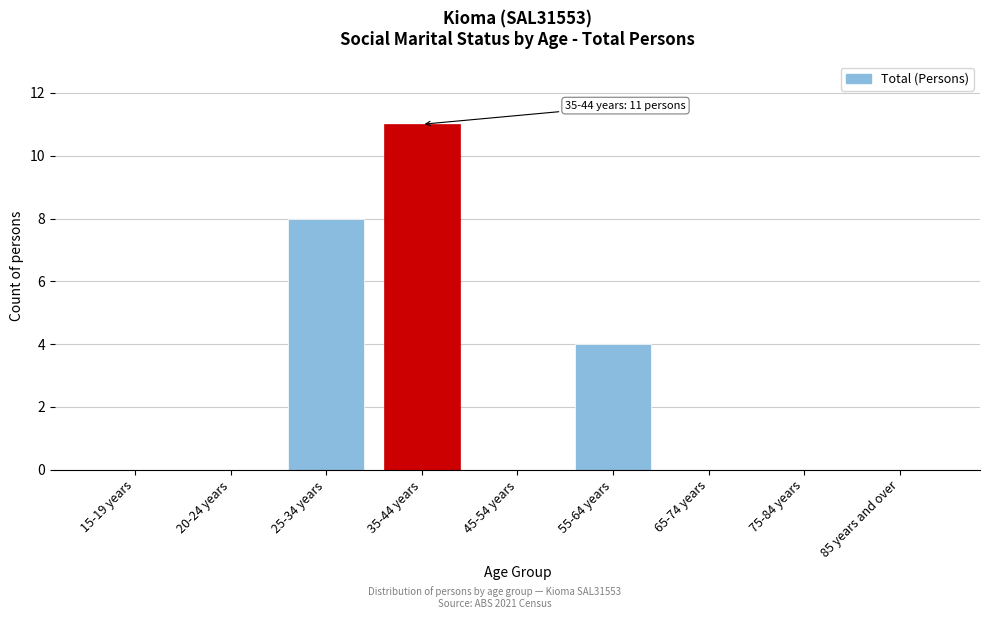

Reading right to left, list all the values displayed in this chart.

85 years and over=0	75-84 years=0	65-74 years=0	55-64 years=4	45-54 years=0	35-44 years=11	25-34 years=8	20-24 years=0	15-19 years=0